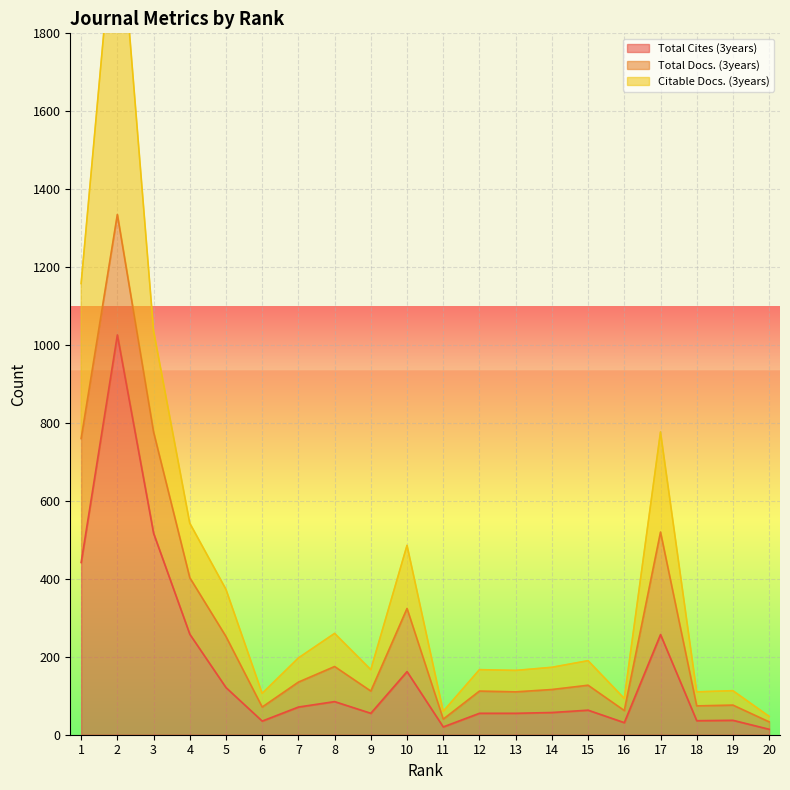

True or false: Citable Docs. (3years) and Total Cites (3years) intersect in this chart.

False